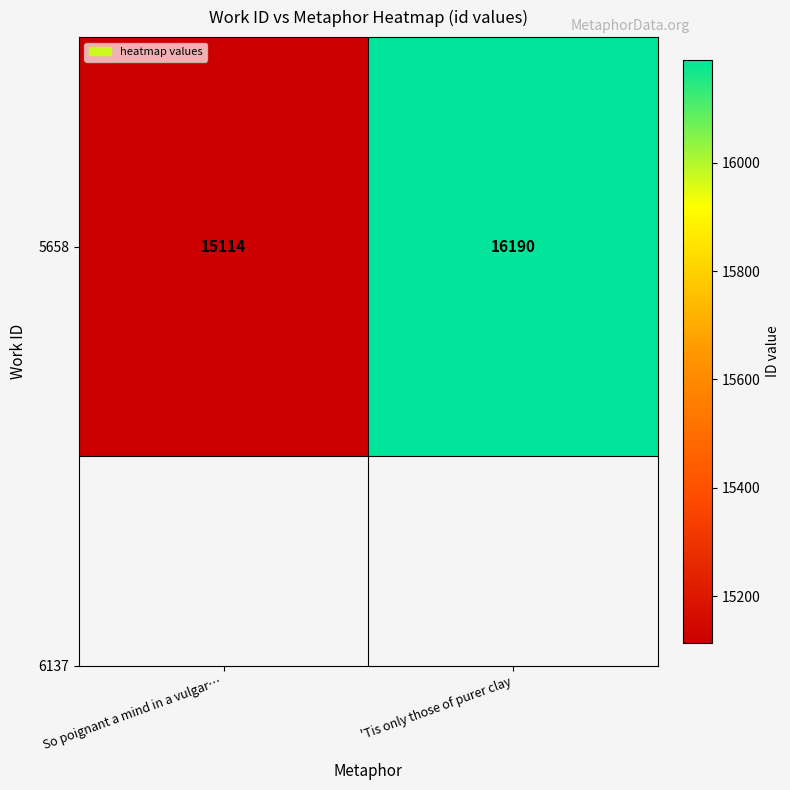

At which label is the value closest to 15652?

So poignant a mind in a vulgar…